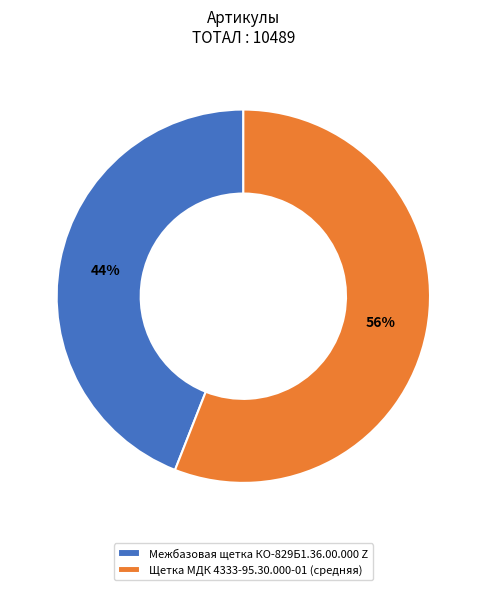

Do Межбазовая щетка КО-829Б1.36.00.000 Z and Щетка МДК 4333-95.30.000-01 (средняя) together represent more than half of the pie?

Yes